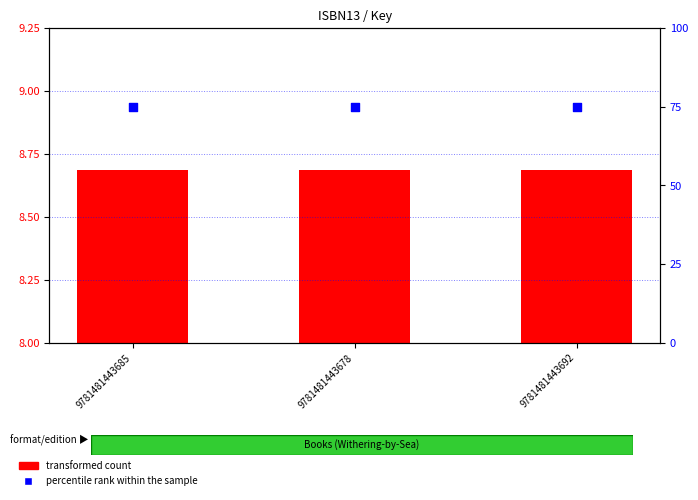

Is the value of percentile rank within the sample at 9781481443692 greater than the value of transformed count at 9781481443678?

Yes